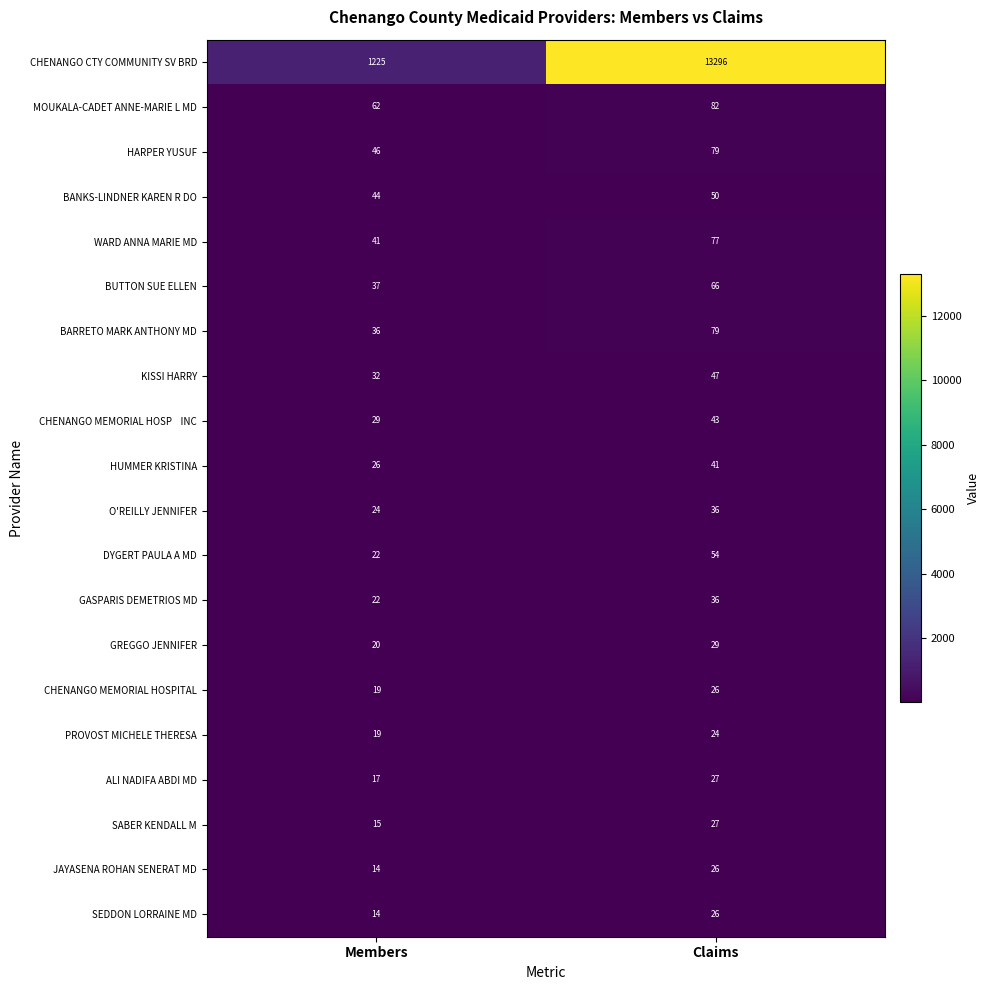

What is the sum of the GREGGO JENNIFER values at Claims and Members?

49